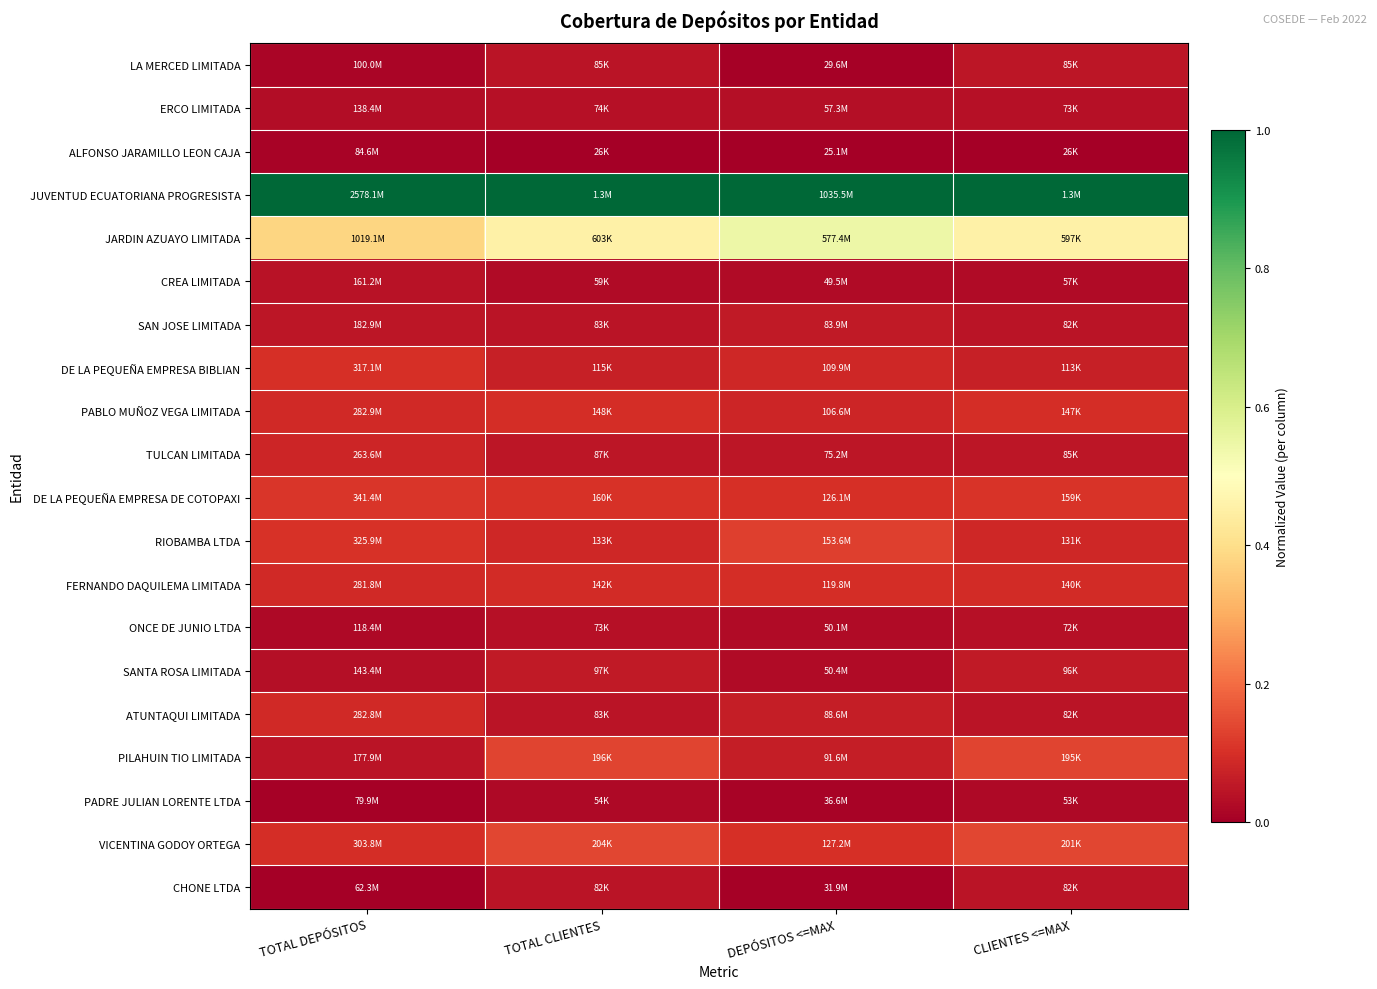

Which has a higher value, TOTAL DEPÓSITOS or DEPÓSITOS <=MAX?

TOTAL DEPÓSITOS